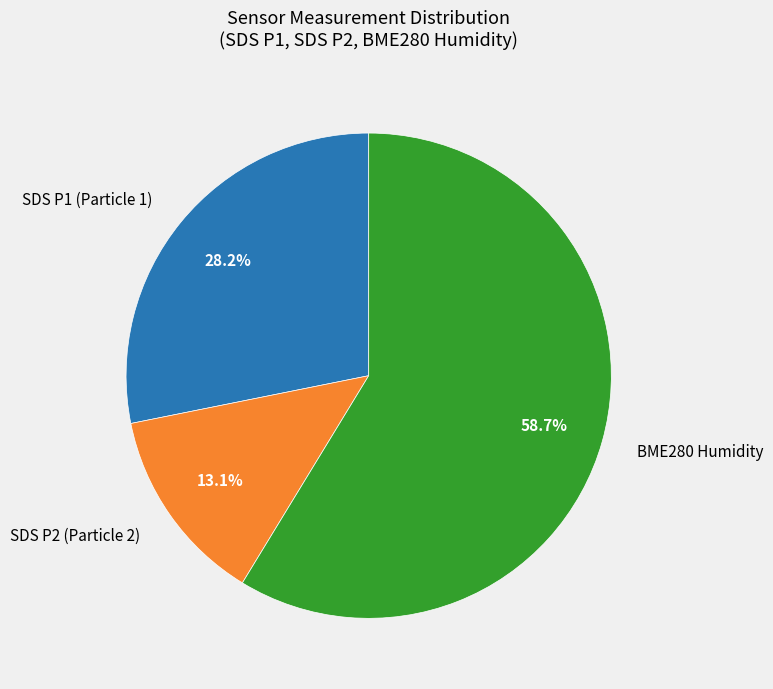

Which category accounts for the majority?

BME280 Humidity